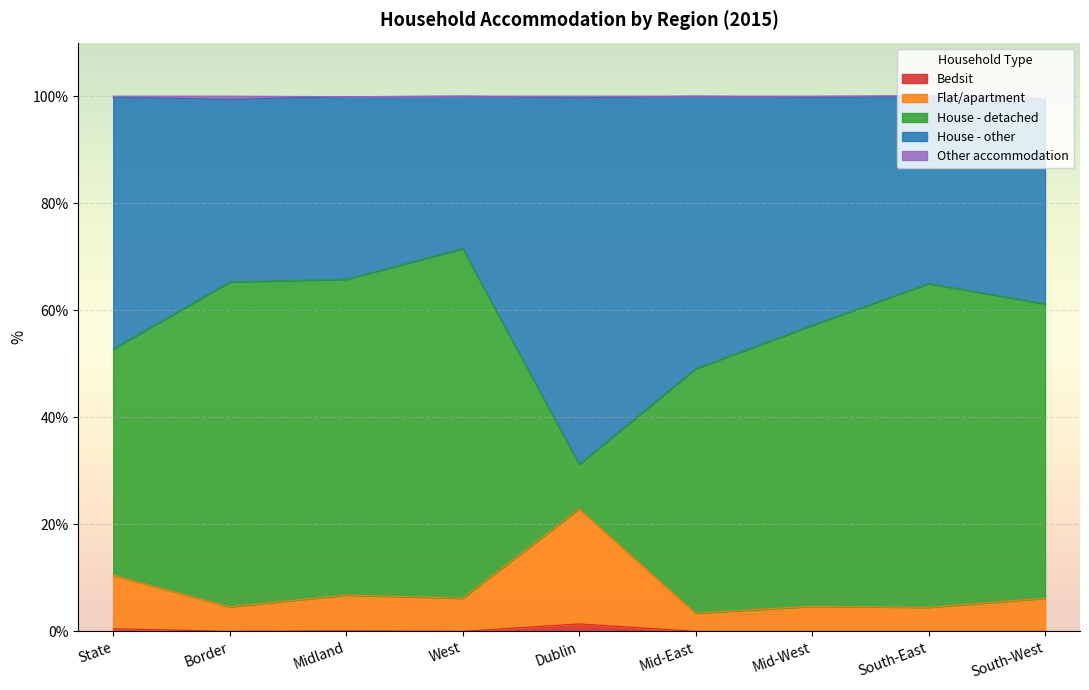

Between Mid-East and Dublin, which is larger?

Dublin